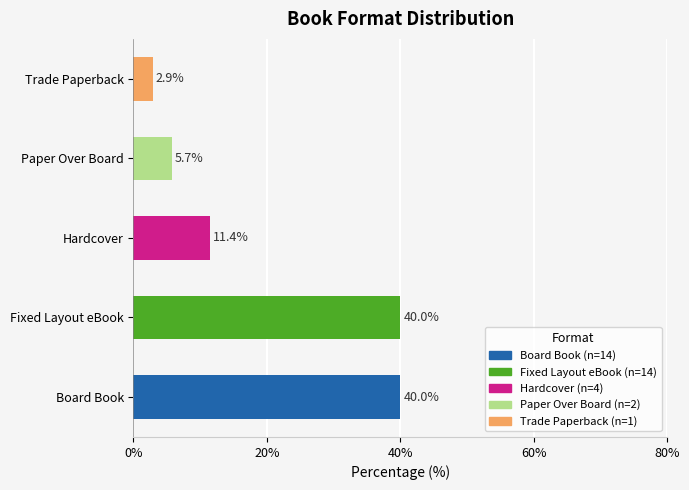

What is the ratio of the value at Hardcover to the value at Fixed Layout eBook?

0.3